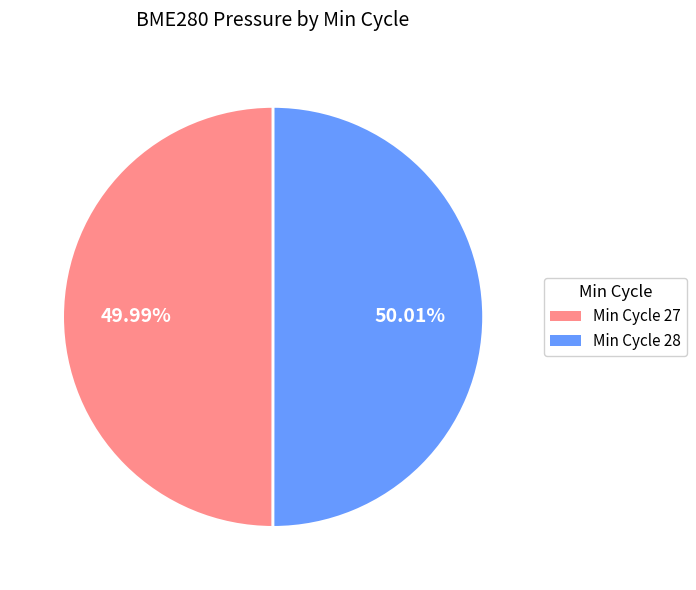

Does any single category account for the majority?

Yes